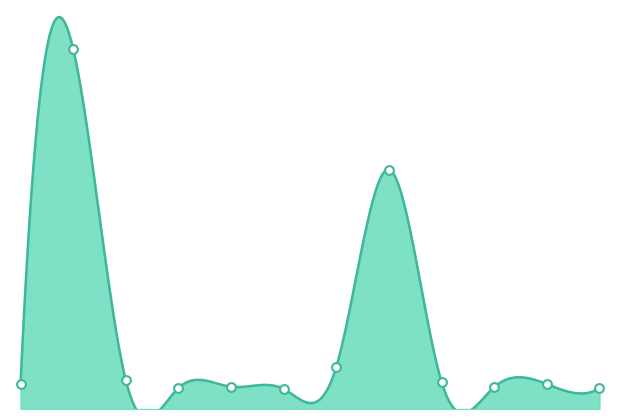

What is the change in value from 7 to 12?

-5.4